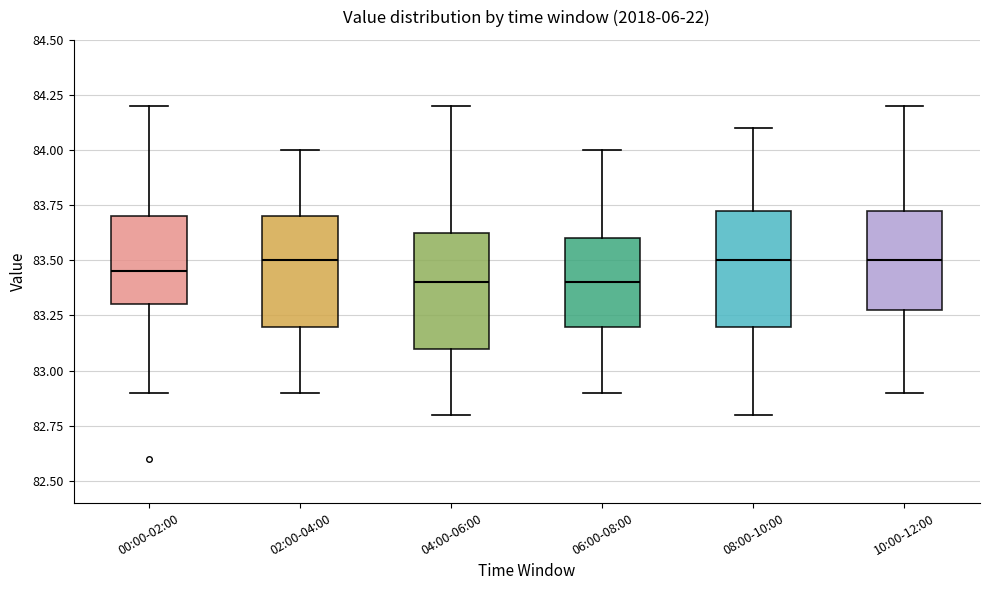

Reading left to right, transcribe this box plot: for each box, give where its median line is, the range the box spans, and where its two whiskers end, as read against the y-axis. The values are not printed on the chart, so give them approximately, as read against the axis.

00:00-02:00: median 83.45, box 83.30 to 83.70, whiskers 82.90 to 84.20
02:00-04:00: median 83.50, box 83.20 to 83.70, whiskers 82.90 to 84.00
04:00-06:00: median 83.40, box 83.10 to 83.65, whiskers 82.80 to 84.20
06:00-08:00: median 83.40, box 83.20 to 83.60, whiskers 82.90 to 84.00
08:00-10:00: median 83.50, box 83.20 to 83.75, whiskers 82.80 to 84.10
10:00-12:00: median 83.50, box 83.30 to 83.75, whiskers 82.90 to 84.20